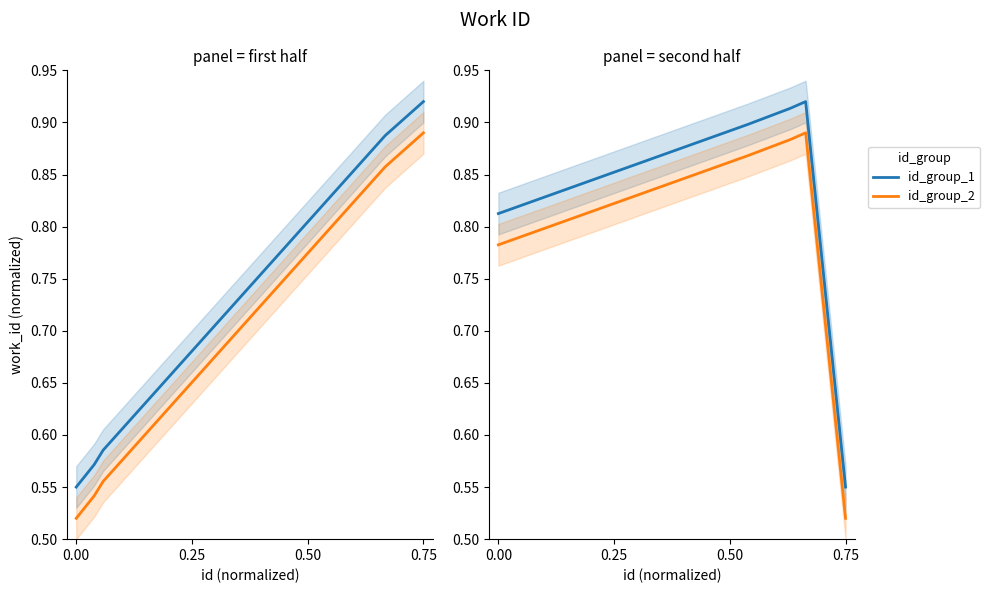

At which category does id_group_1 reach its first local peak?

0.75